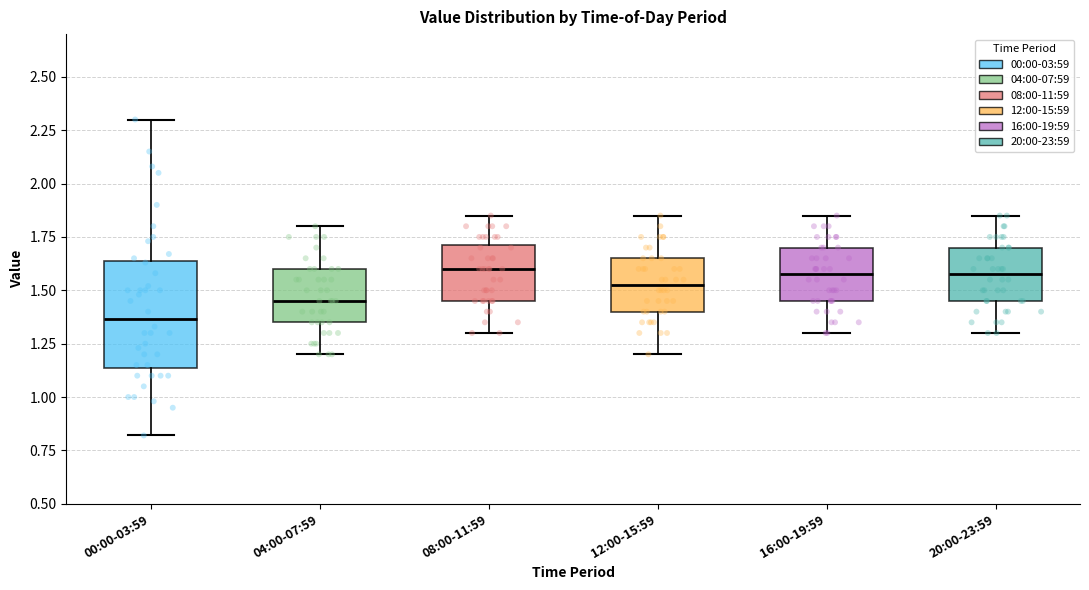

Which box has the lowest median line?

00:00-03:59